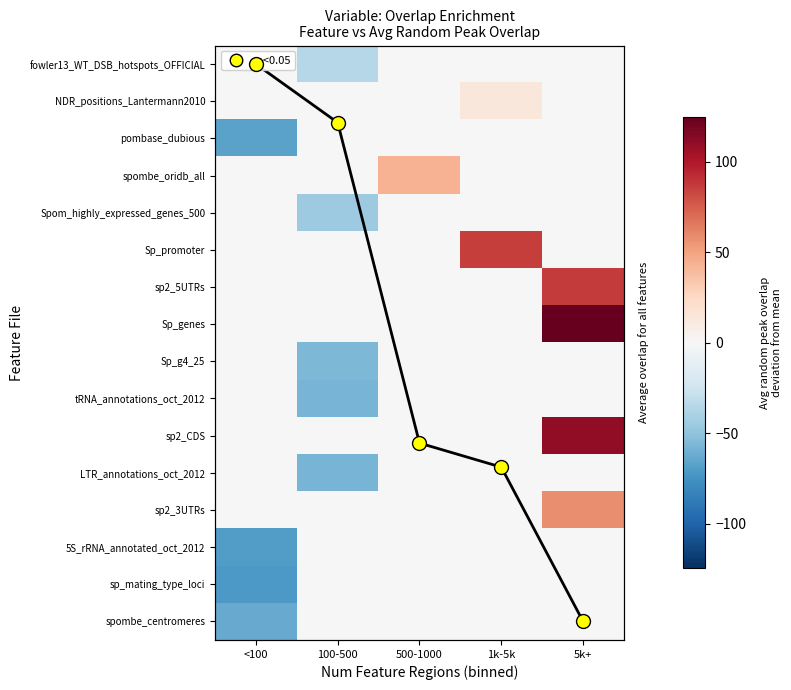

Which category has the lowest value in the sp_mating_type_loci series?

<100